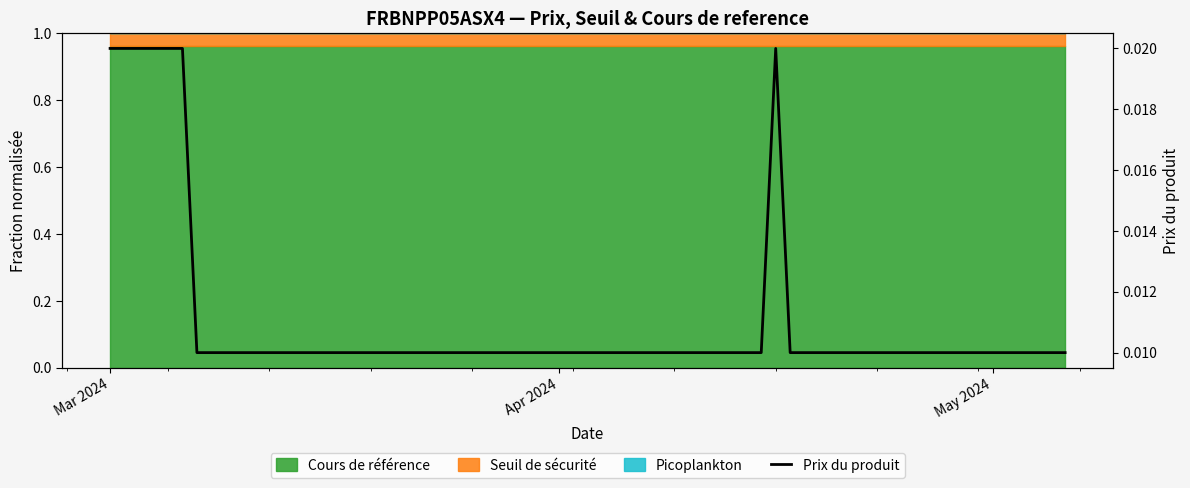

What is the label of the 1st point from the left?

Mar 2024